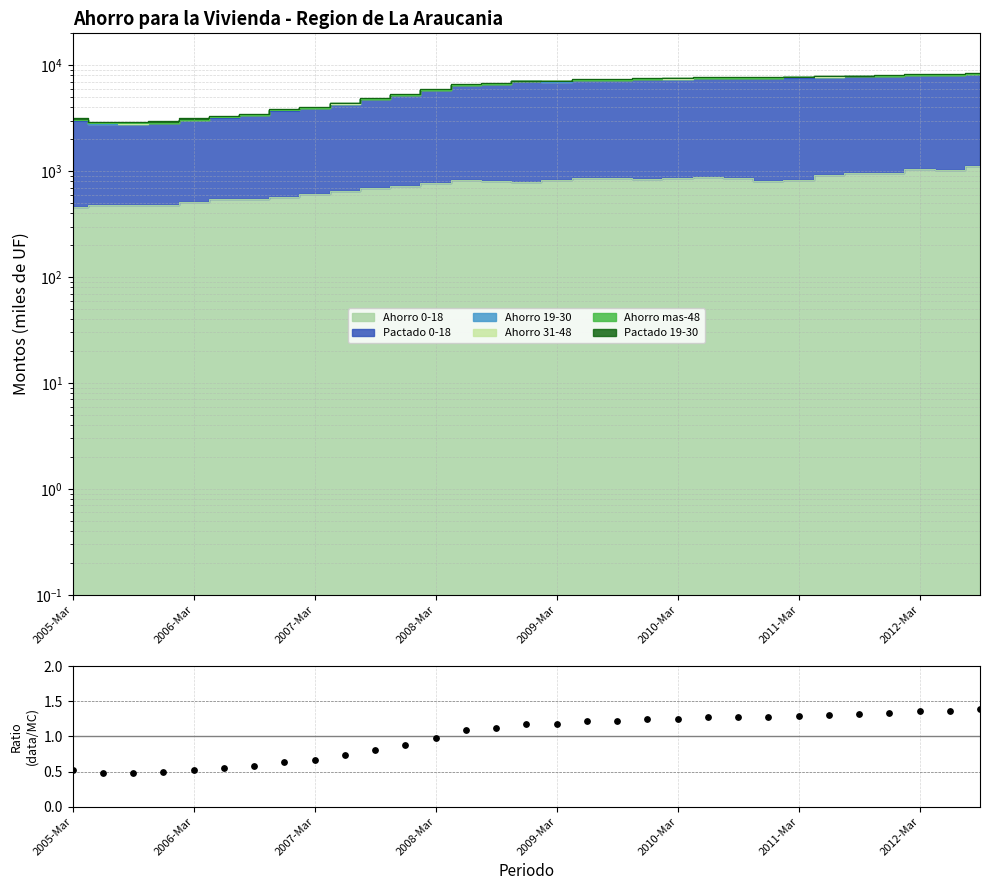

Between 22 and 30, which is larger?

30